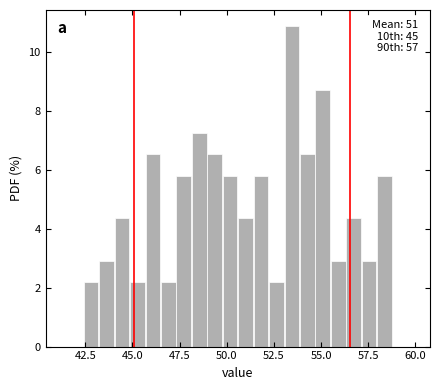

Around what value on the x-axis is the tallest bar? Give the approximate position of its centre, as read against the axis.

53.5